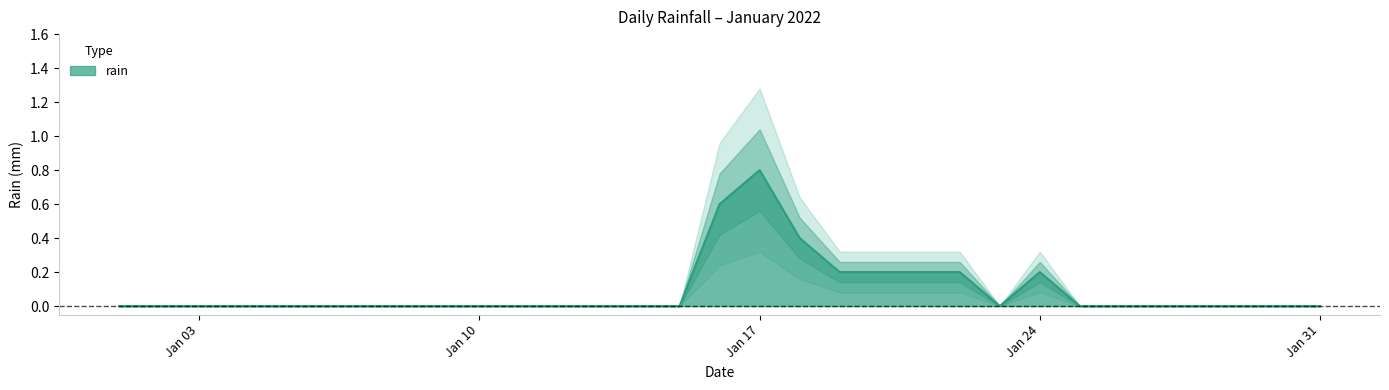

Is it true that the value at 2022-01-19 is 0.4?

False